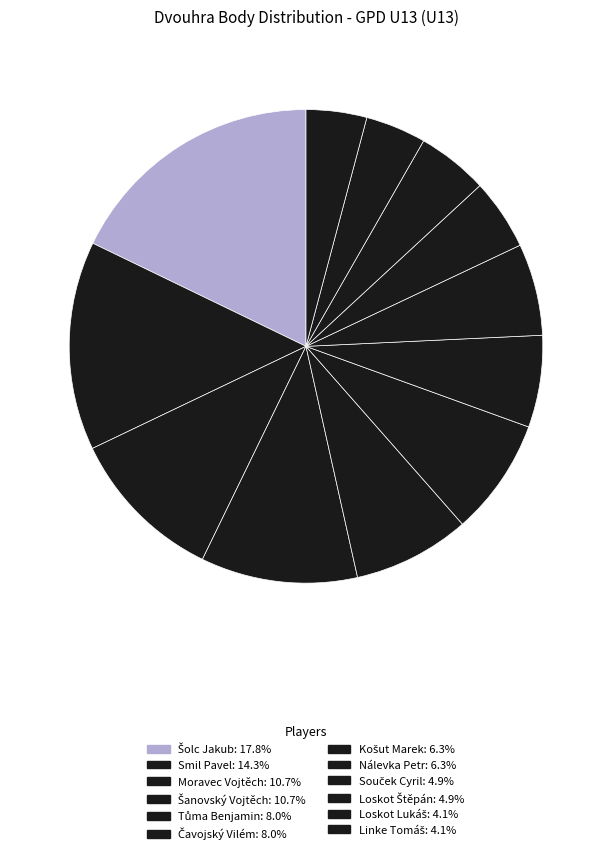

To the nearest percent, what portion does Šolc Jakub represent?

18%